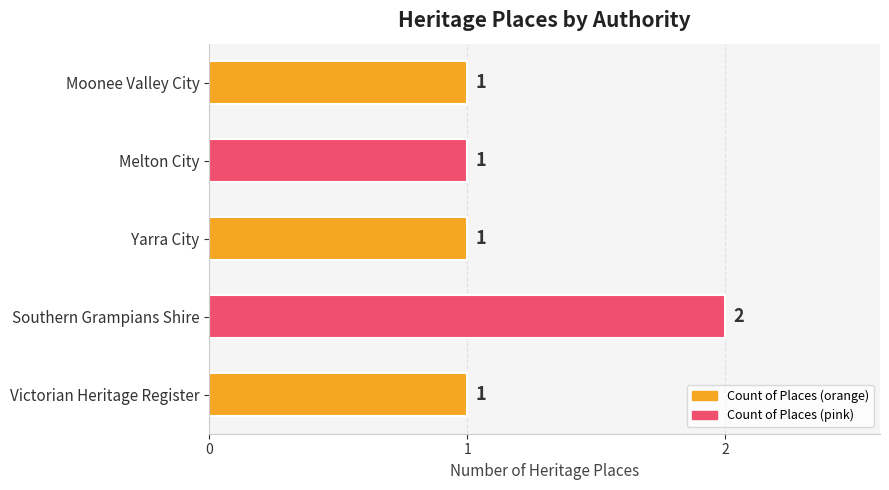

Reading bottom to top, transcribe all the data shown in this chart.

1	2	1	1	1